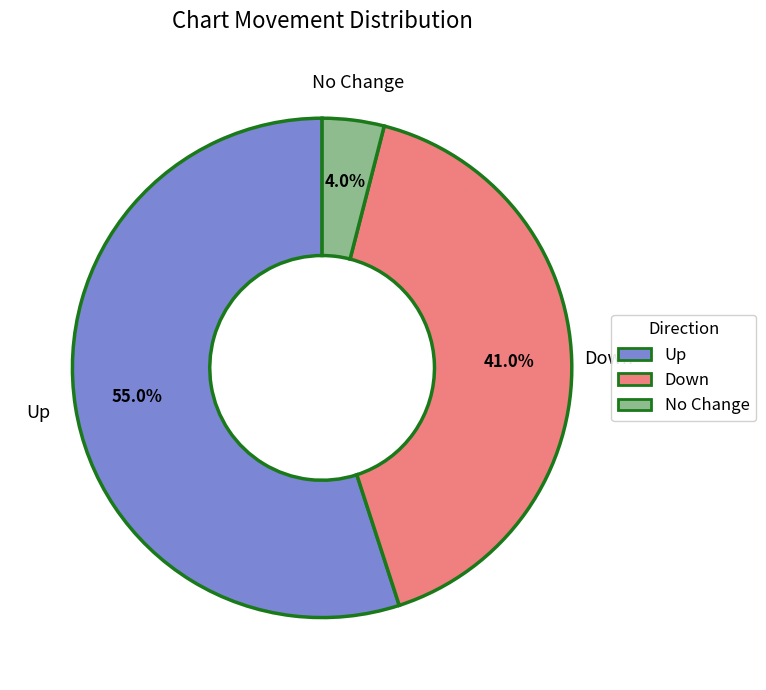

Which category accounts for the majority?

Up